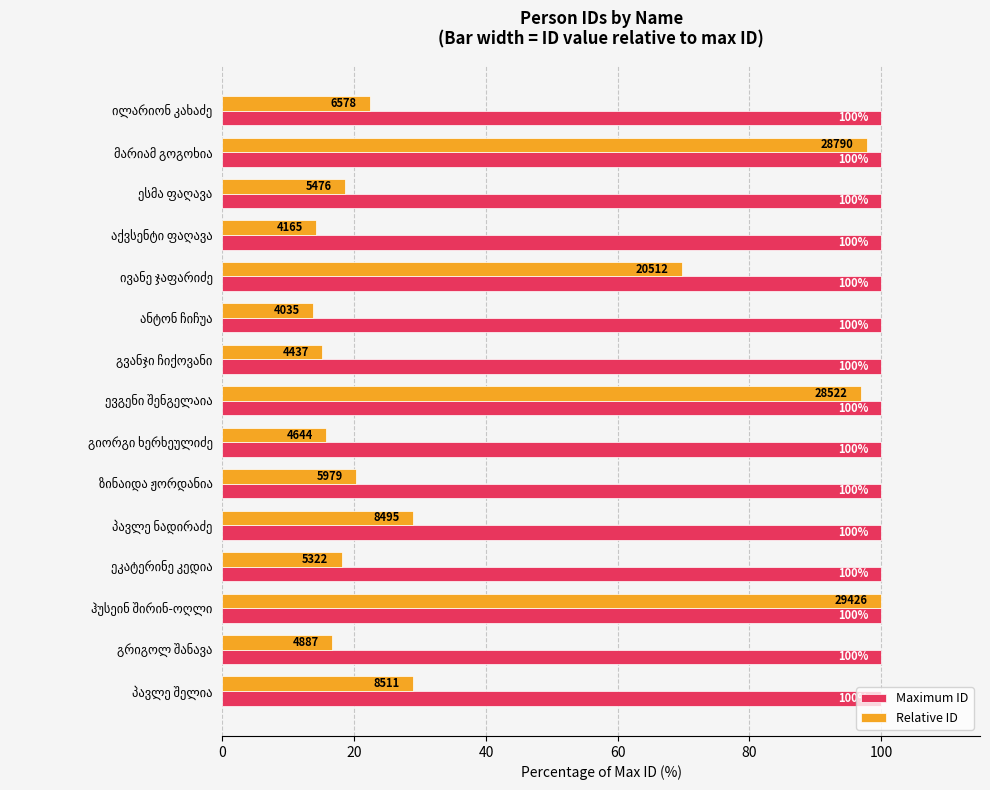

Which series has the largest total across all categories?

Maximum ID